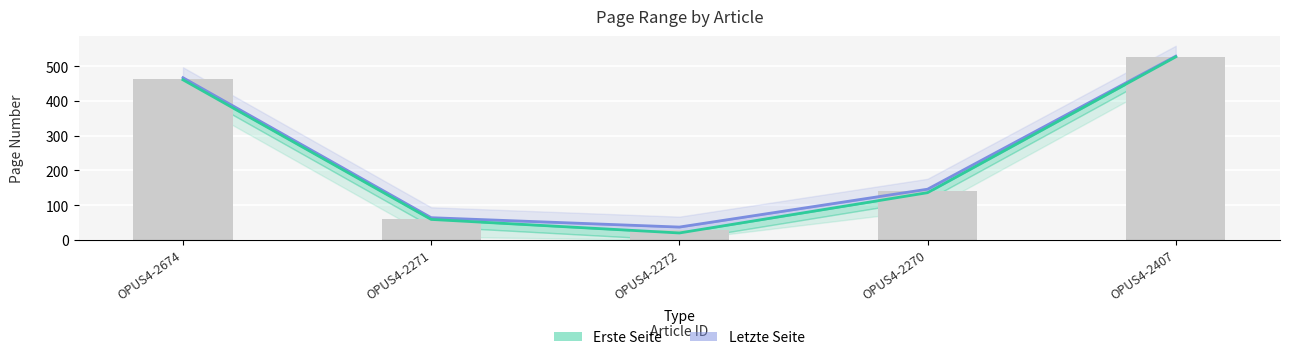

How many values in the Letzte Seite series are below 146?

2